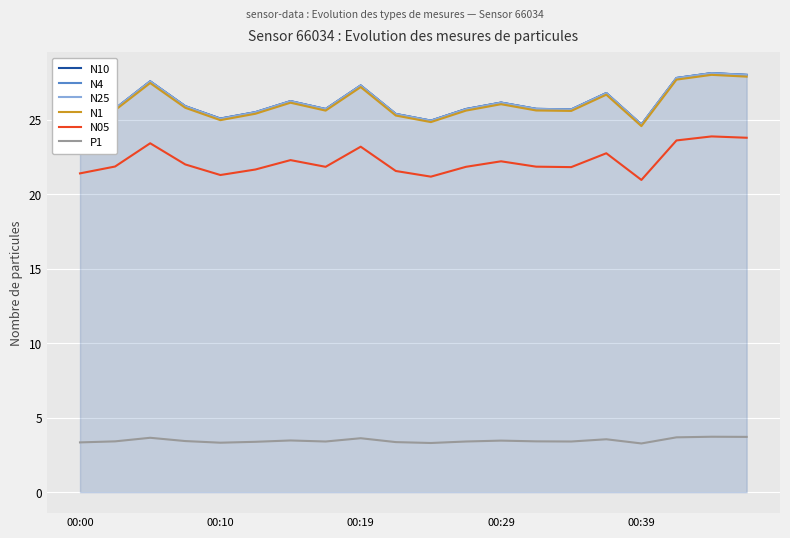

What is the lowest value of the N25 series?

24.7